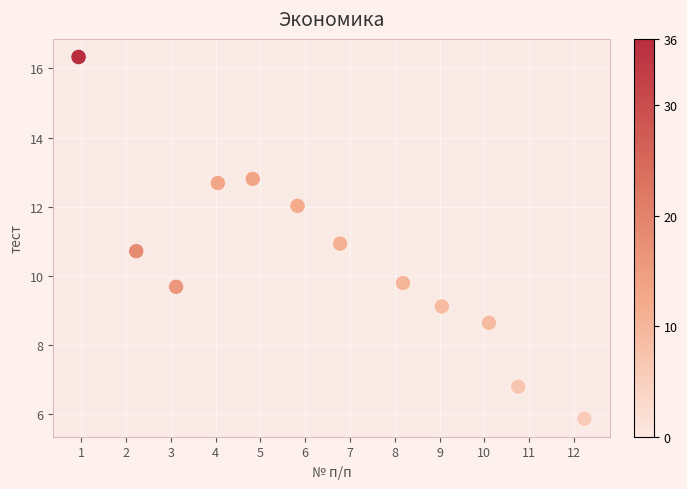

What is the range of X values (max minus min)?

11.3